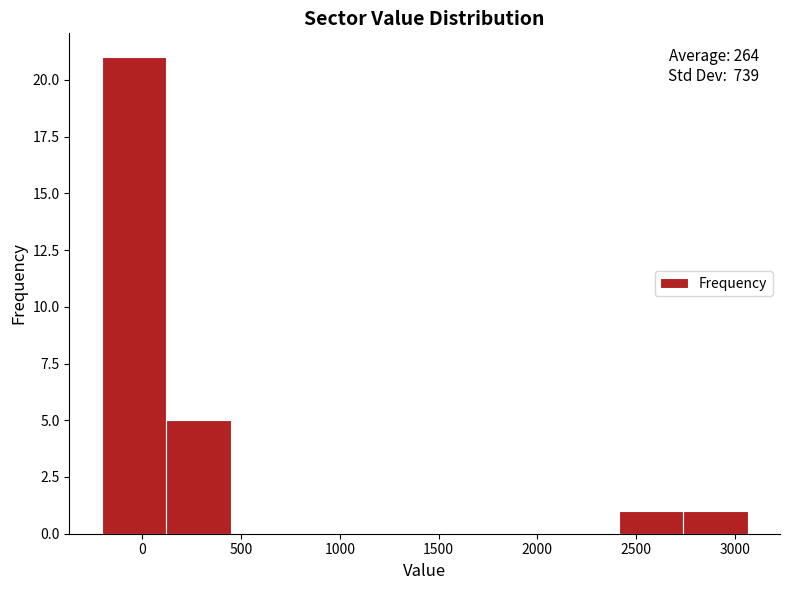

Which range on the x-axis has the tallest bar?

-200 to 100